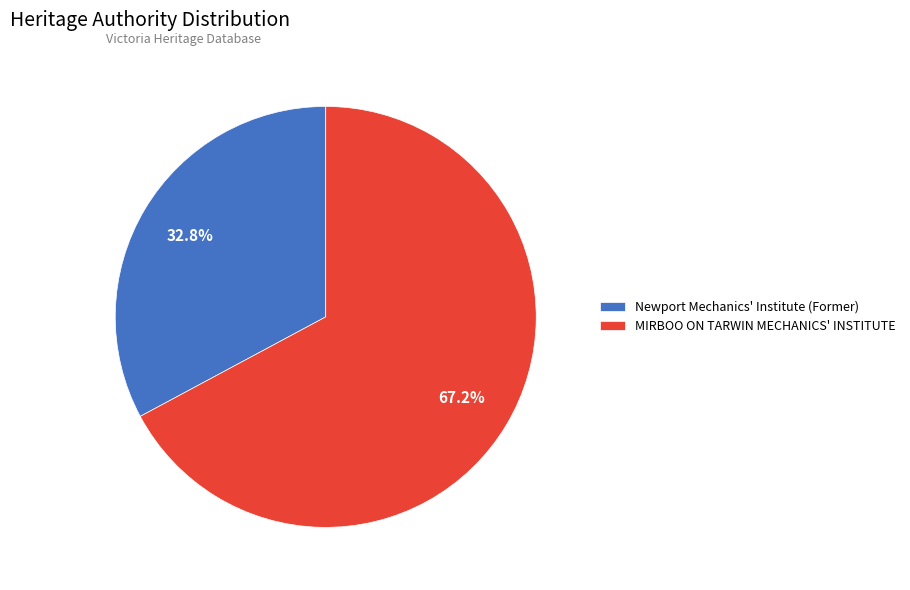

Which has a higher value, Newport Mechanics' Institute (Former) or MIRBOO ON TARWIN MECHANICS' INSTITUTE?

MIRBOO ON TARWIN MECHANICS' INSTITUTE